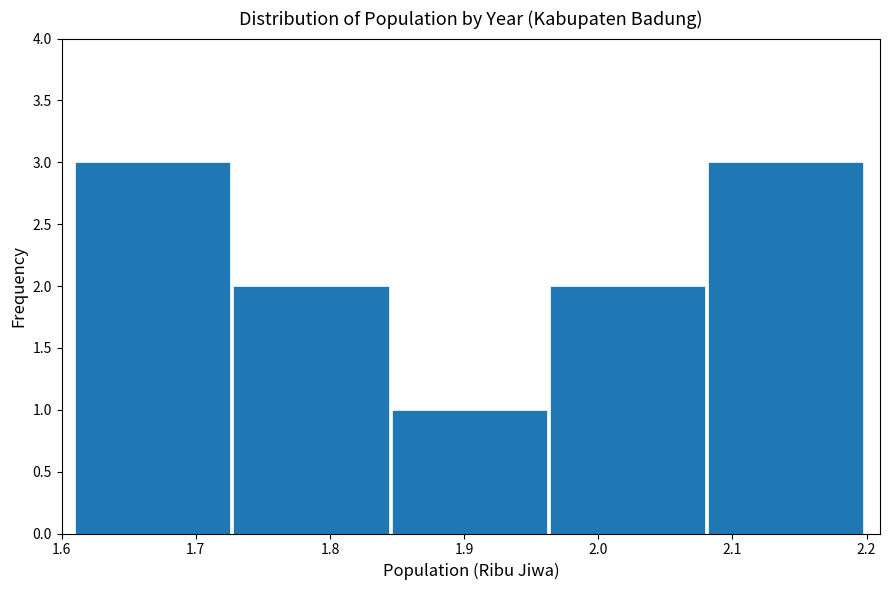

Reading left to right, transcribe this chart: for each bar, give the range it covers on the x-axis and its height. Neither the bar edges nor the heights are printed on the chart, so give them approximately, as read against the axes.

1.610 to 1.728: 3
1.728 to 1.846: 2
1.846 to 1.964: 1
1.964 to 2.082: 2
2.082 to 2.200: 3